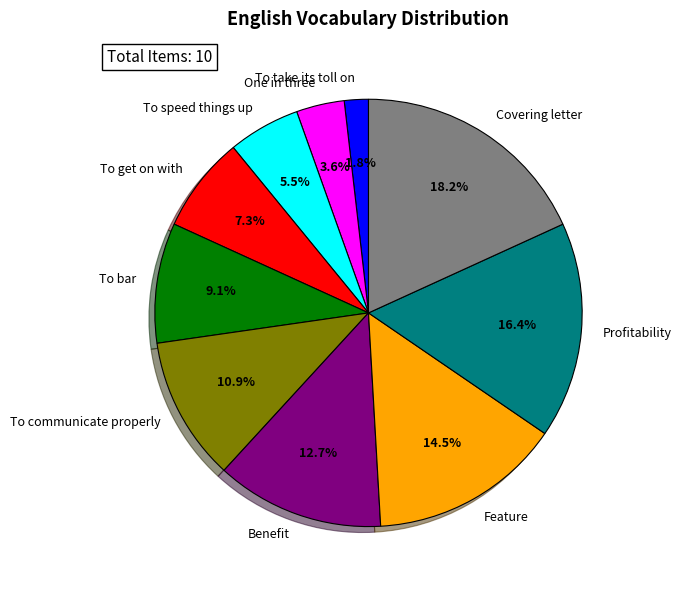

Between To communicate properly and Feature, which is larger?

Feature